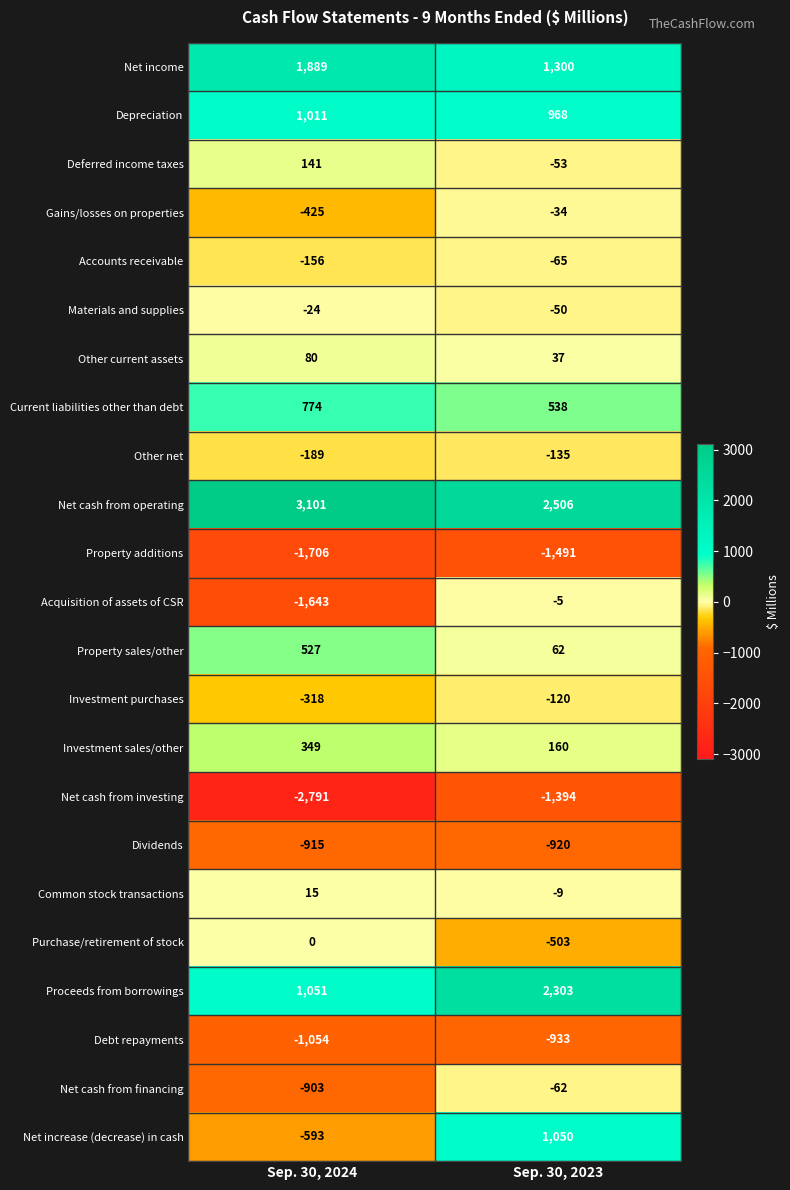

Which series changed the most between Sep. 30, 2024 and Sep. 30, 2023?

Net increase (decrease) in cash